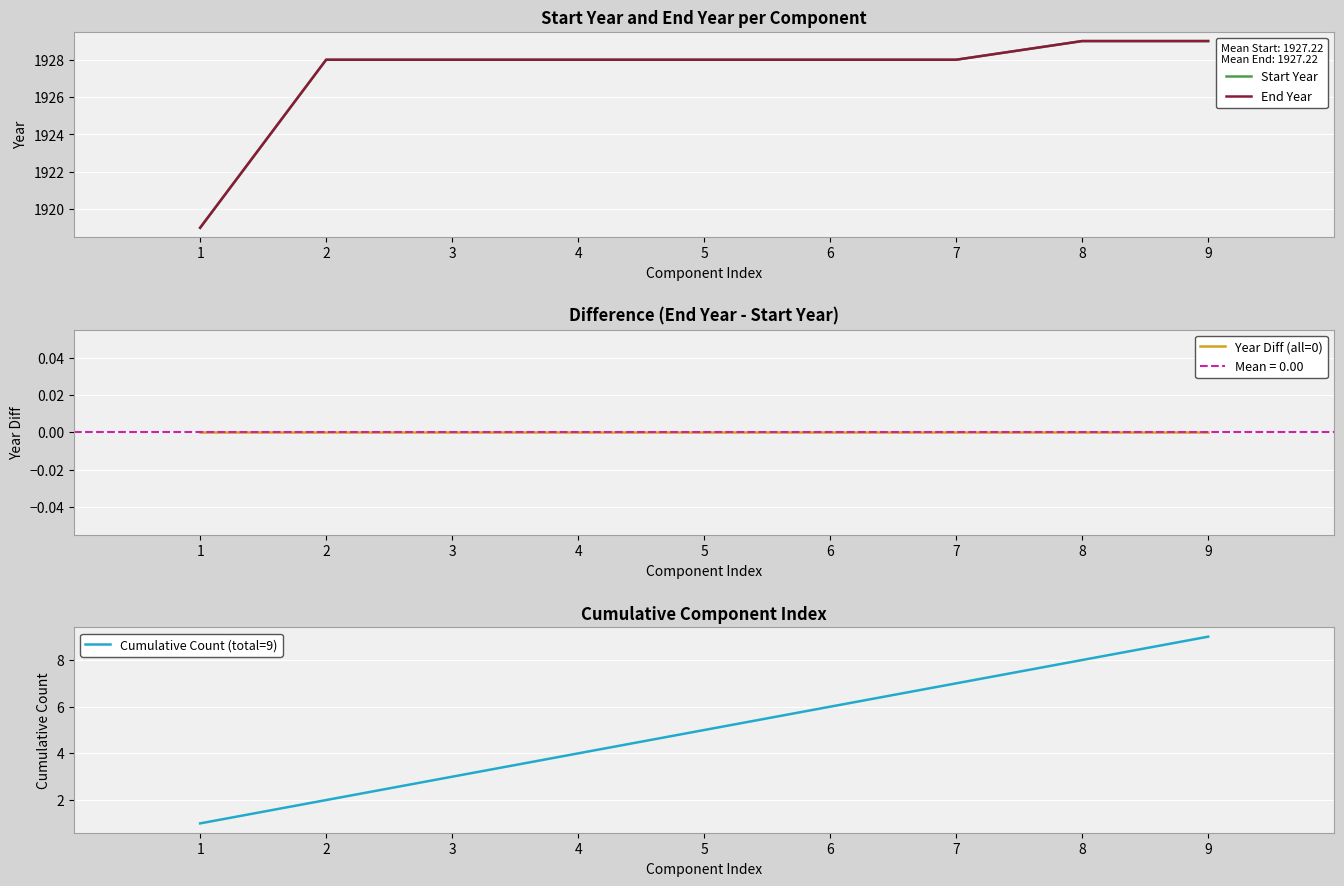

True or false: Start Year and Year Diff (all=0) cross at least once.

False